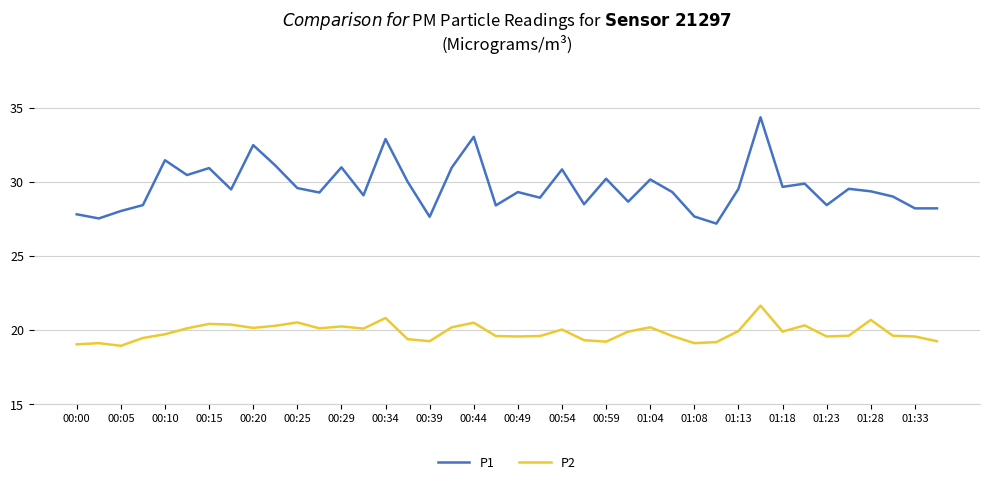

Which series has the largest total across all categories?

P1